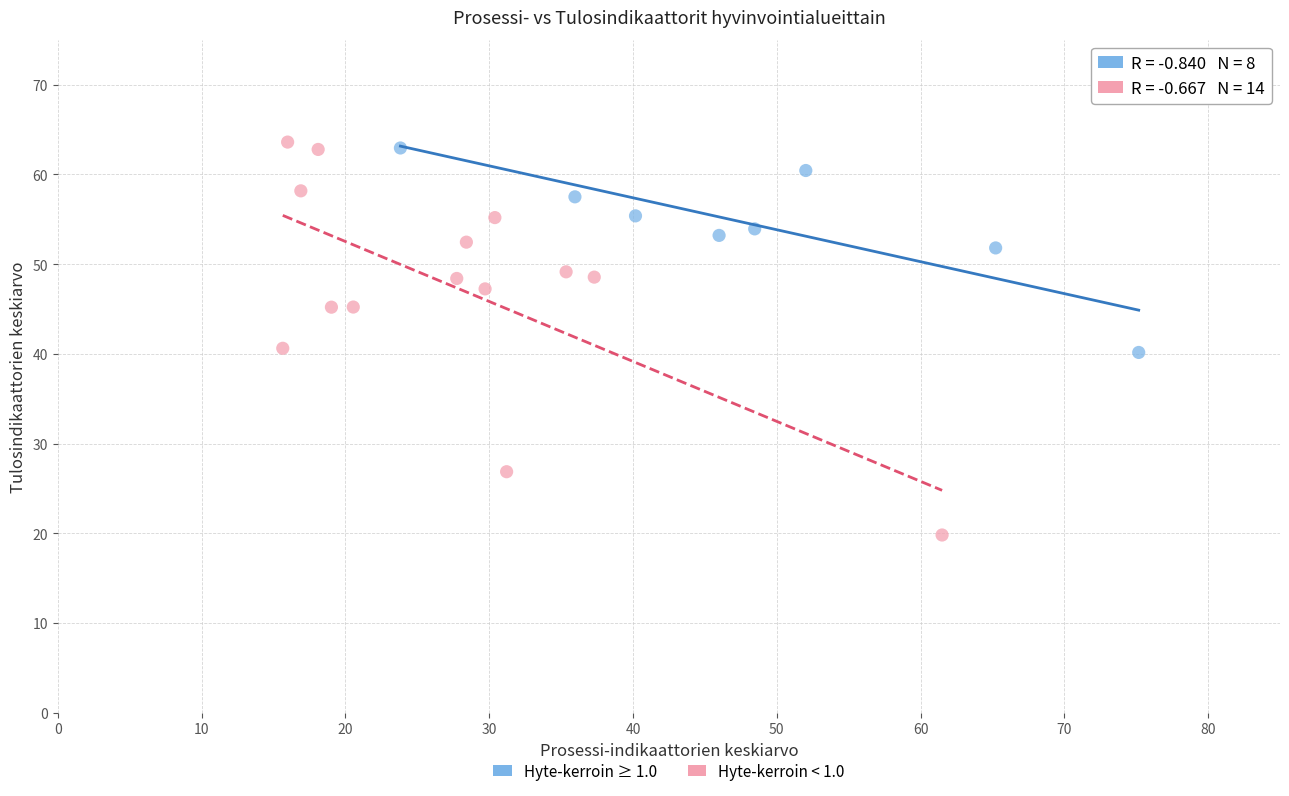

What are all the series names shown in the legend?

Hyte-kerroin ≥ 1.0, Hyte-kerroin < 1.0